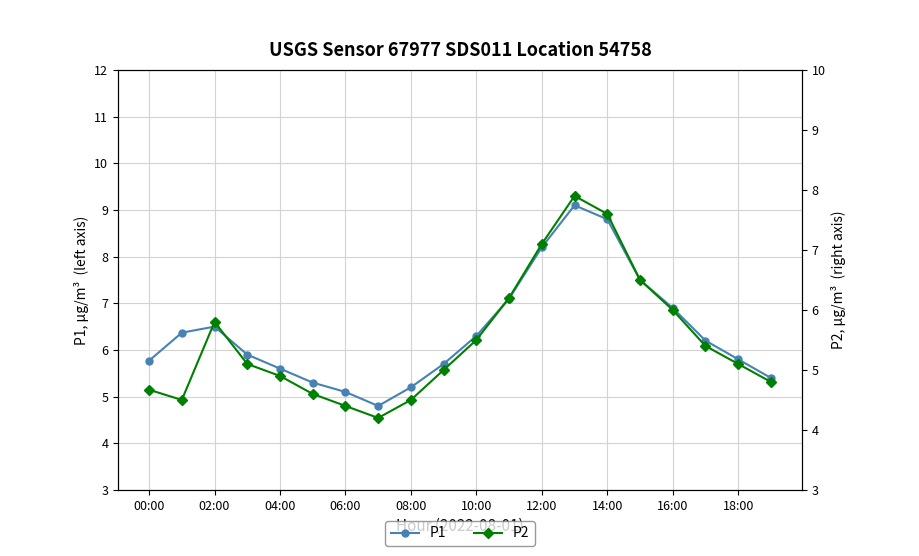

How many lines are shown in the chart?

2